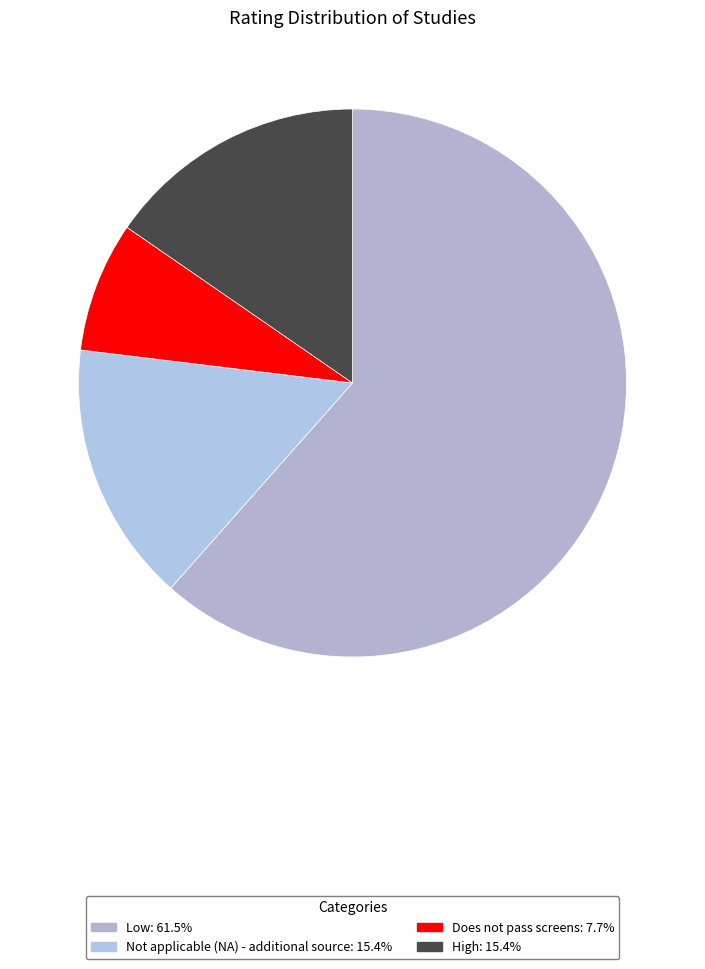

Count the number of slices in the pie.

4